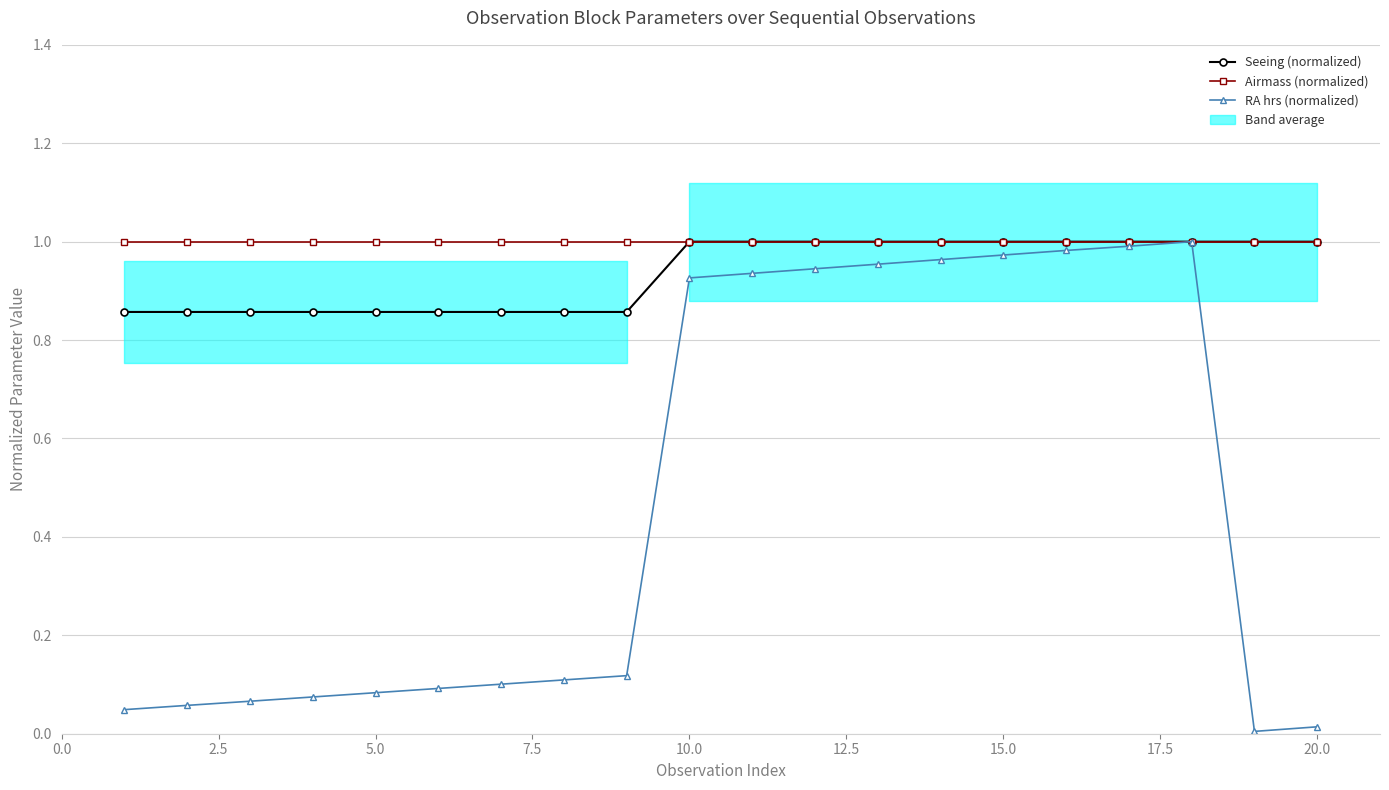

What is the spread (max minus min) of values at 11?

0.1